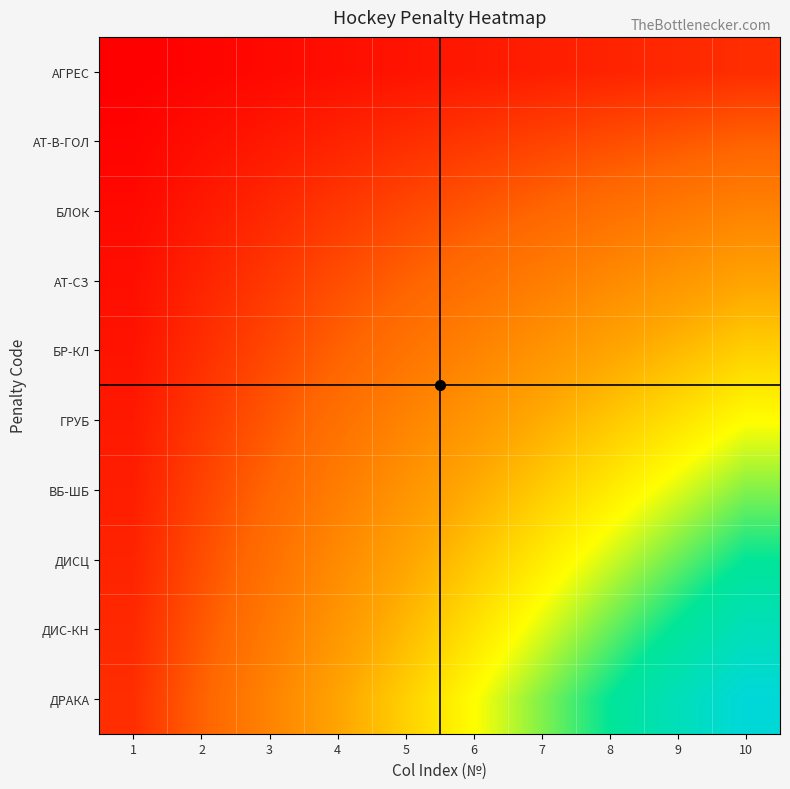

Reading left to right, transcribe all the data shown in this chart.

АГРЕС: 1=1	2=2	3=3	4=4	5=5	6=6	7=7	8=8	9=9	10=10
АТ-В-ГОЛ: 1=2	2=4	3=6	4=8	5=10	6=12	7=14	8=16	9=18	10=20
БЛОК: 1=3	2=6	3=9	4=12	5=15	6=18	7=21	8=24	9=27	10=30
АТ-СЗ: 1=4	2=8	3=12	4=16	5=20	6=24	7=28	8=32	9=36	10=40
БР-КЛ: 1=5	2=10	3=15	4=20	5=25	6=30	7=35	8=40	9=45	10=50
ГРУБ: 1=6	2=12	3=18	4=24	5=30	6=36	7=42	8=48	9=54	10=60
ВБ-ШБ: 1=7	2=14	3=21	4=28	5=35	6=42	7=49	8=56	9=63	10=70
ДИСЦ: 1=8	2=16	3=24	4=32	5=40	6=48	7=56	8=64	9=72	10=80
ДИС-КН: 1=9	2=18	3=27	4=36	5=45	6=54	7=63	8=72	9=81	10=90
ДРАКА: 1=10	2=20	3=30	4=40	5=50	6=60	7=70	8=80	9=90	10=100